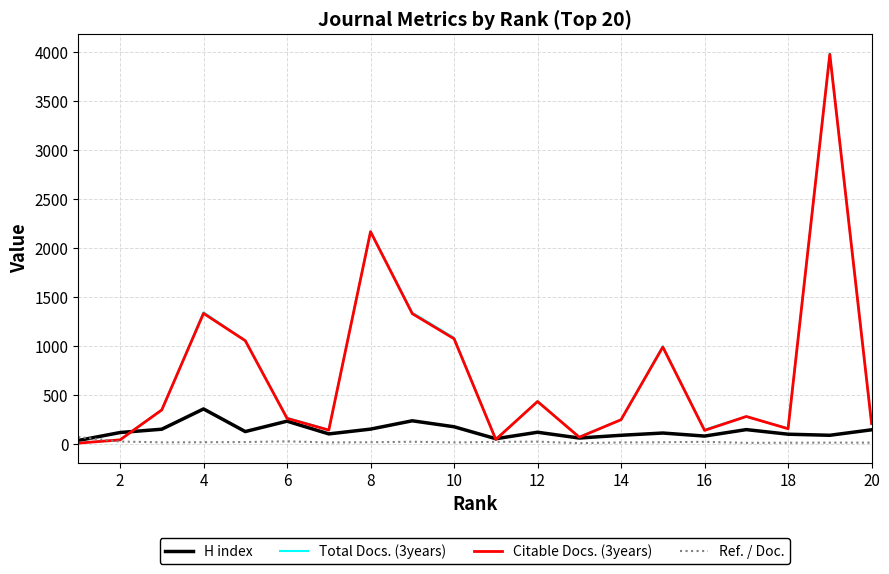

What is the difference between the second highest and minimum values in the Total Docs. (3years) series?

2162